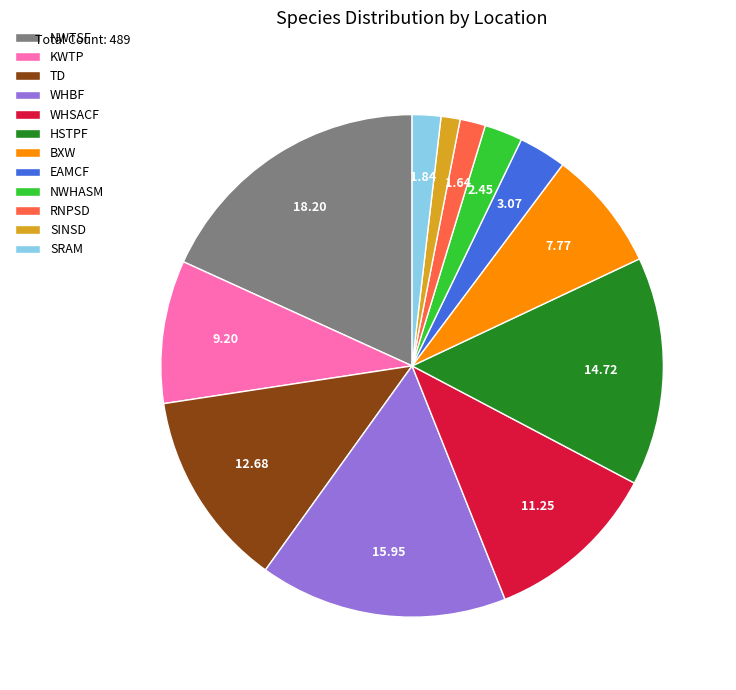

Do WHSACF and SINSD together represent more than half of the pie?

No